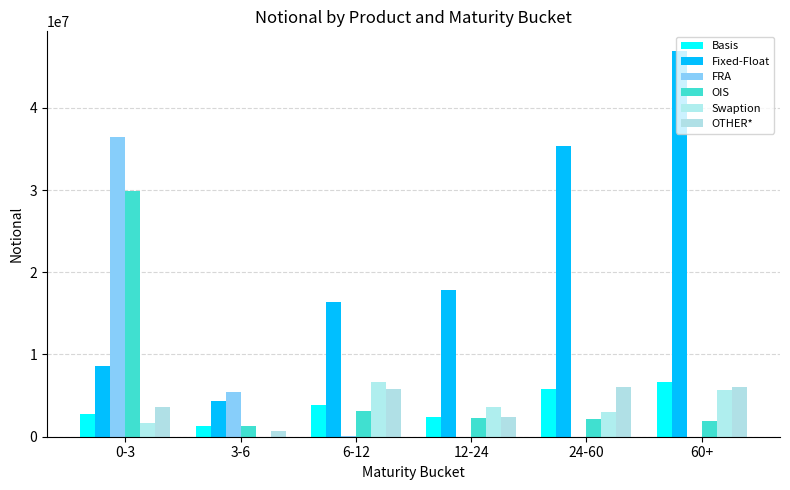

How many categories are shown in the chart?

6